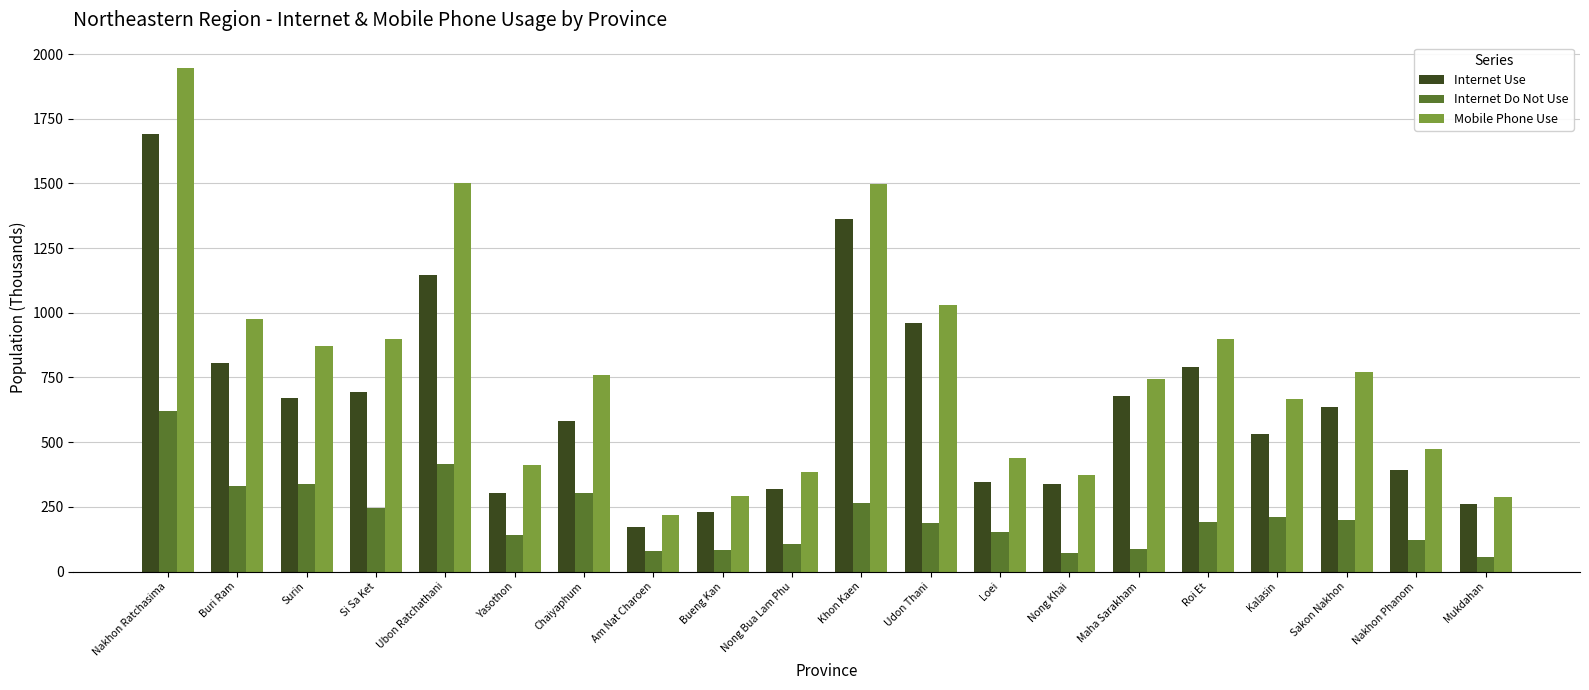

How many bars are there in each group?

3